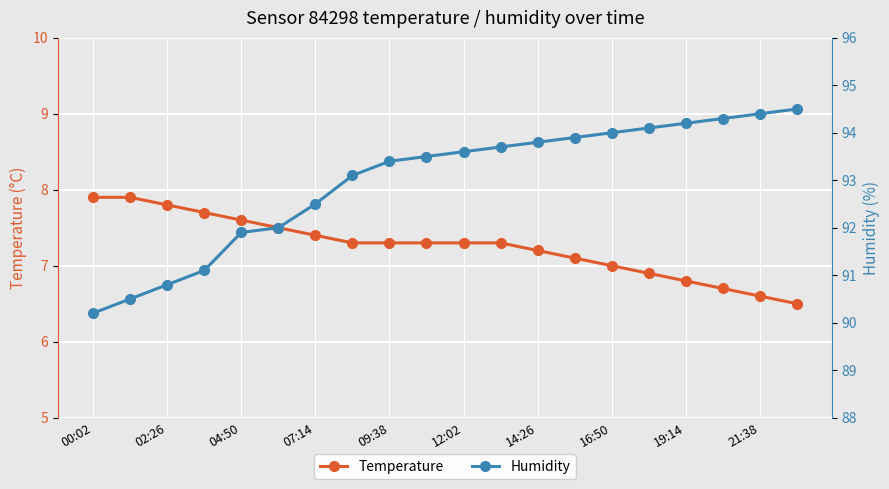

What is the lowest value of the Temperature series?

6.5